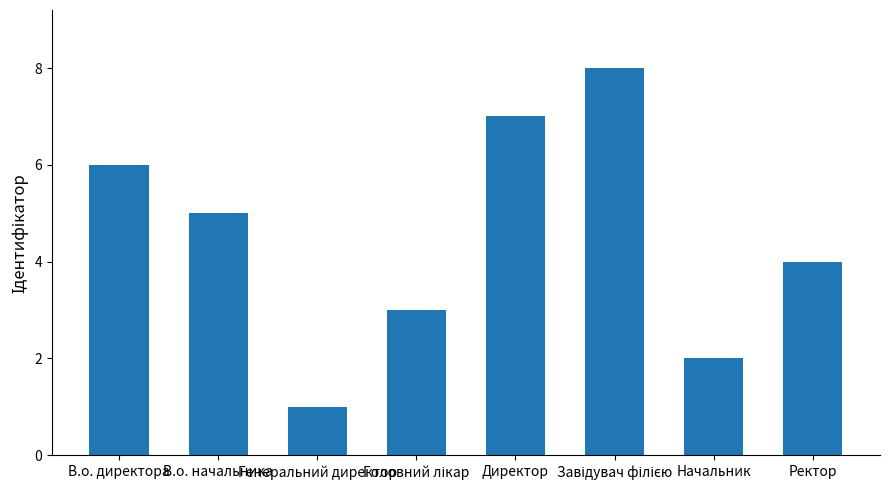

What is the maximum value shown in the chart?

8